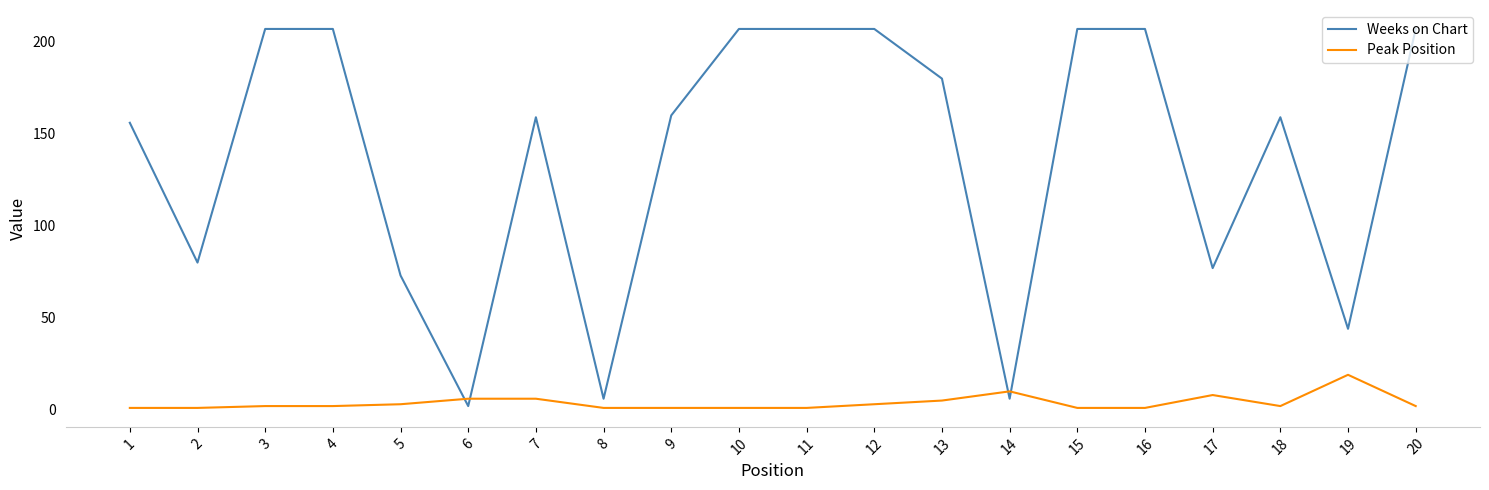

Rank the series by their maximum value, from lowest to highest.

Peak Position, Weeks on Chart